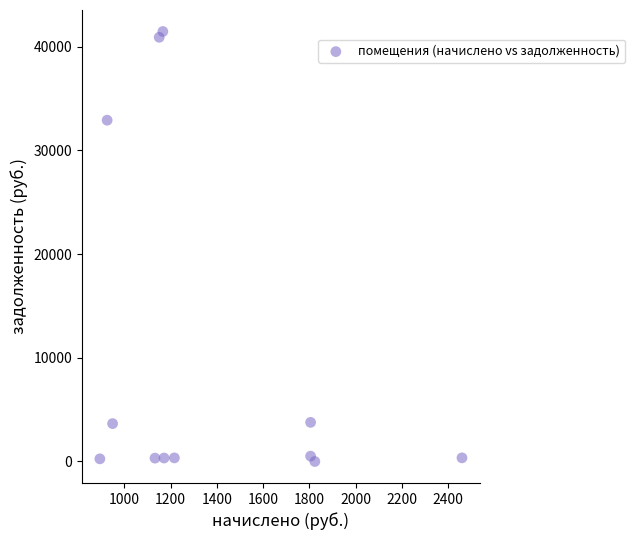

What is the range of Y values (max minus min)?

41463.5